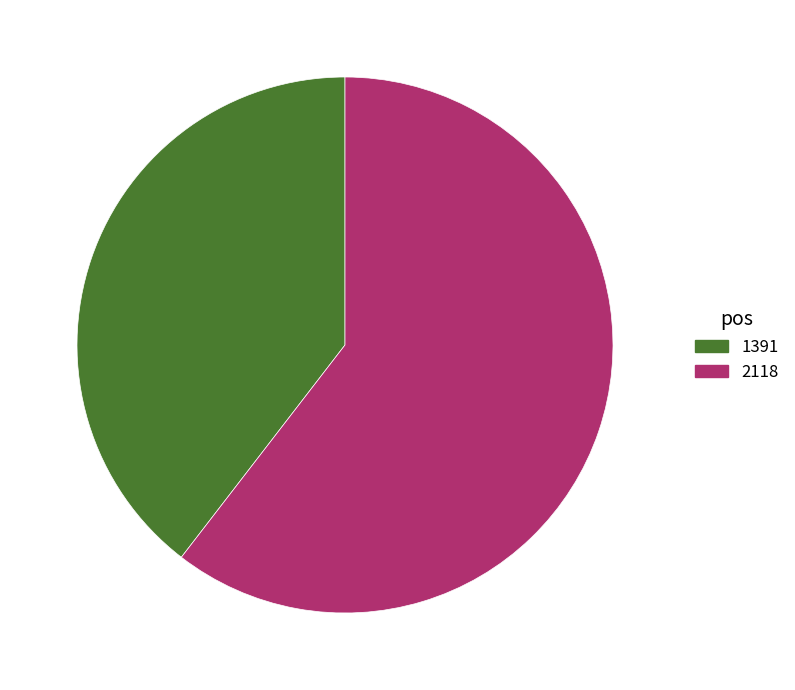

Is it true that 2118 is 60% of the pie?

True